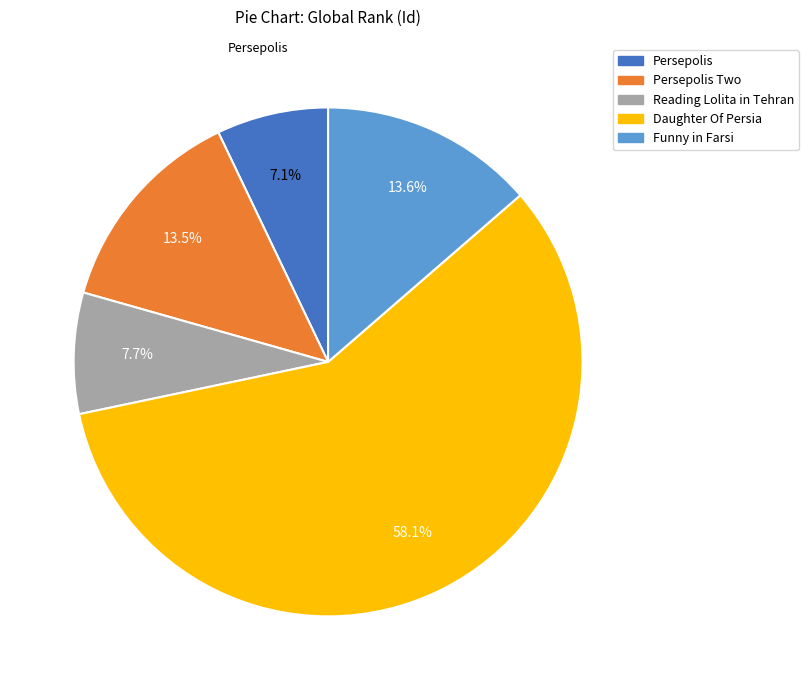

Does any single category account for the majority?

Yes